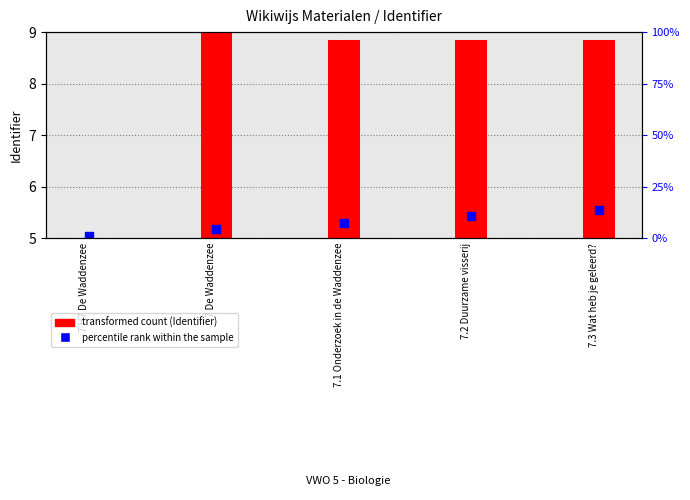

Which series reaches the minimum Y coordinate?

transformed count (Identifier)